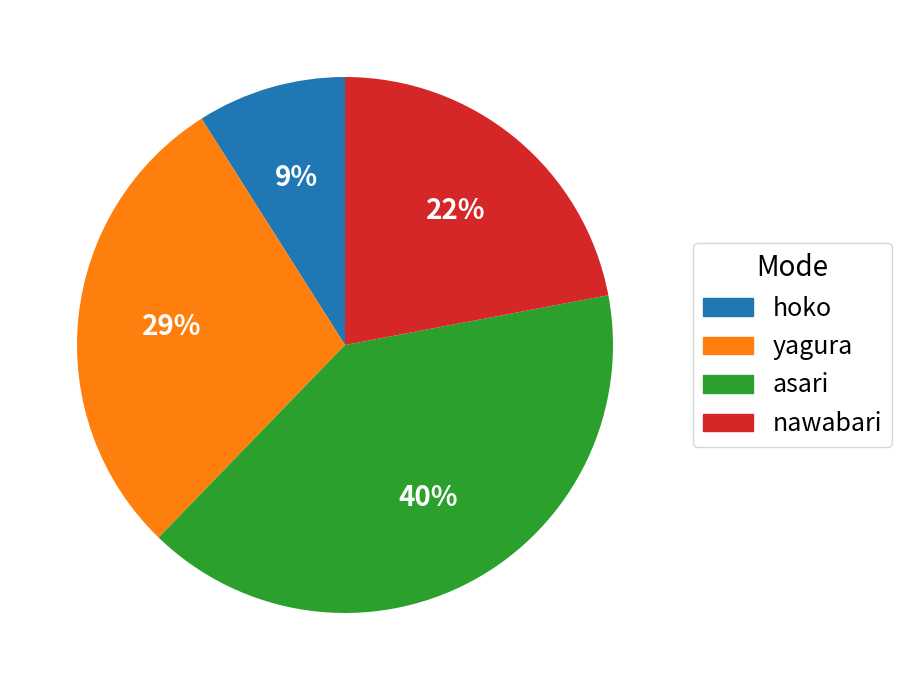

Count the number of slices in the pie.

4